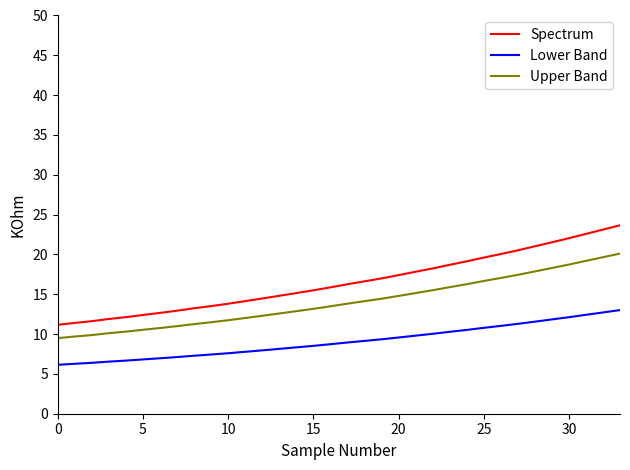

Which series has the widest spread of values?

Spectrum